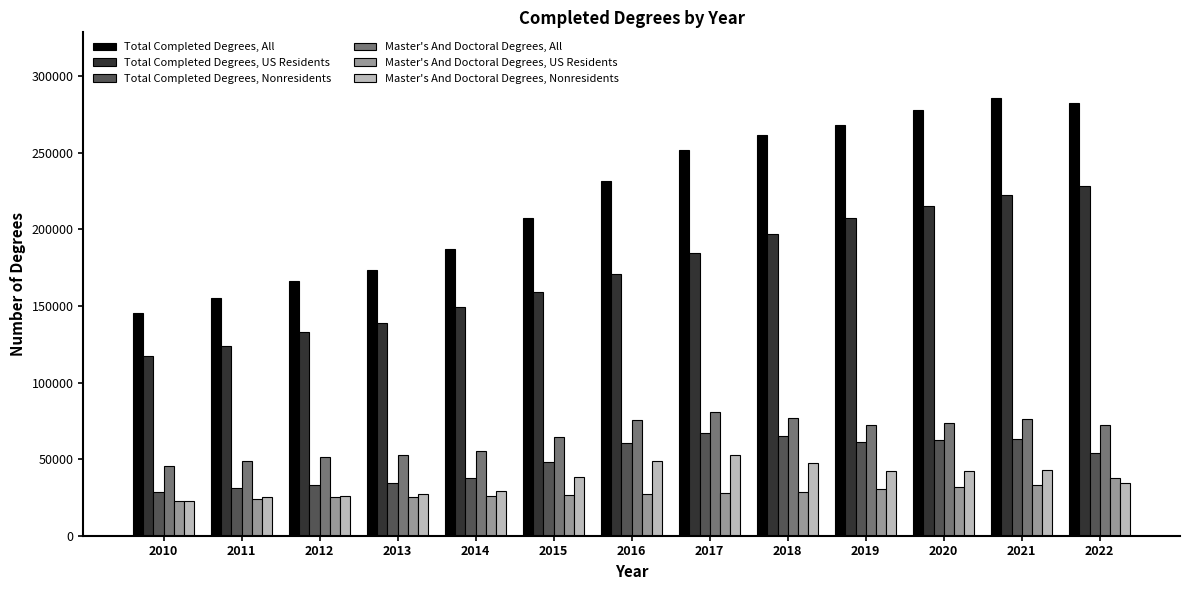

What is the difference between the second highest and minimum values in the Total Completed Degrees, US Residents series?

105032